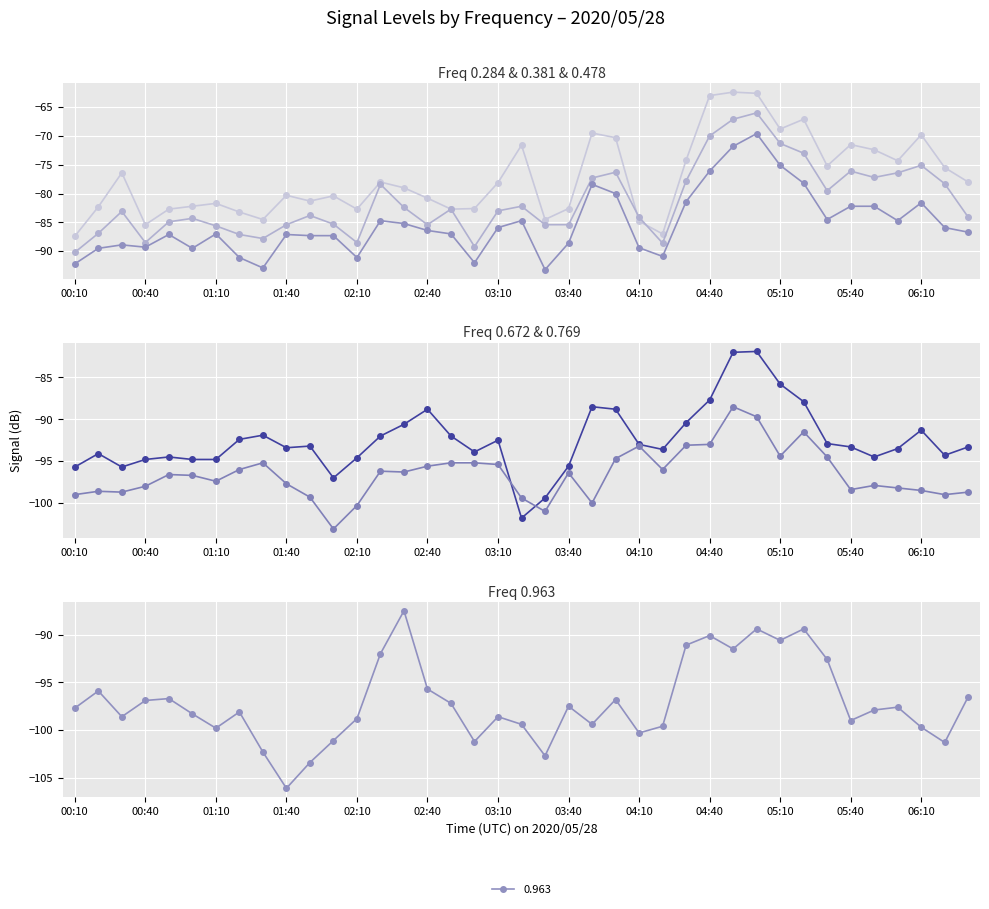

What is the label of the 30th point from the right?

01:40